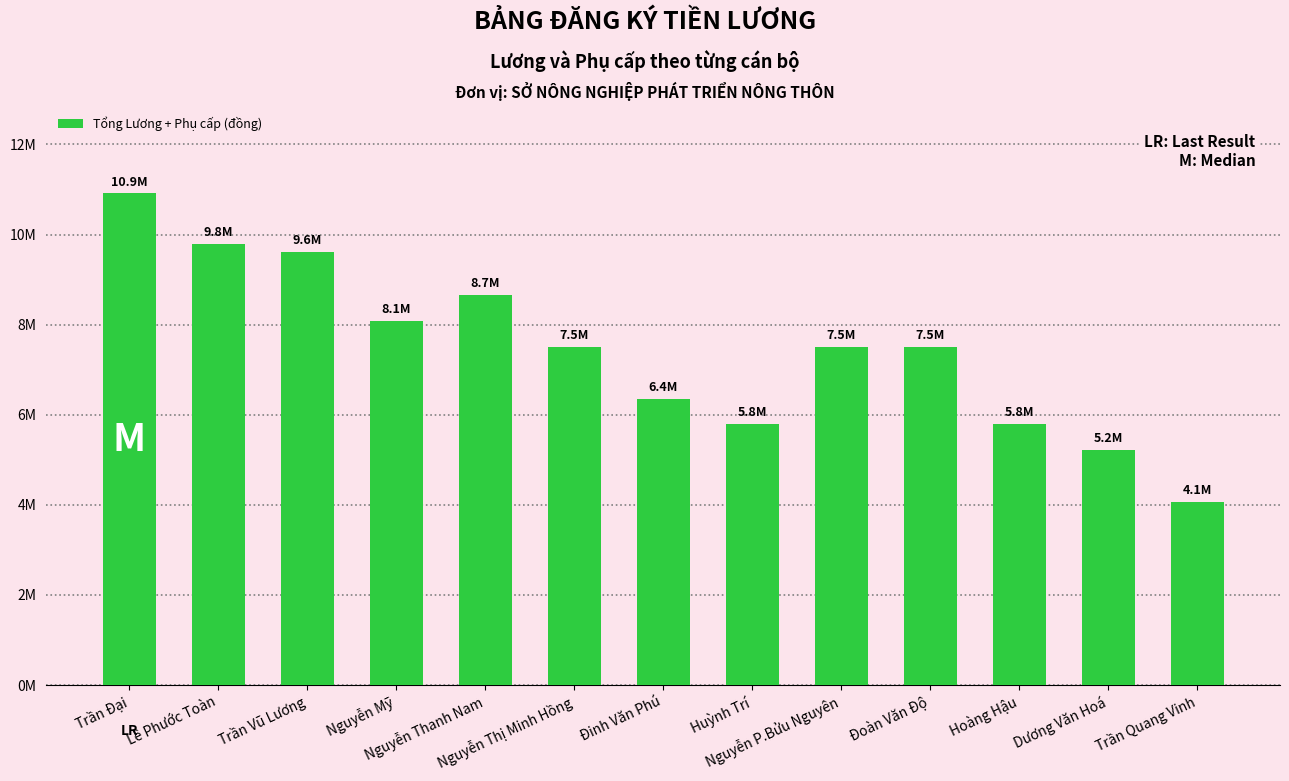

Which category has the lowest value across all series?

Trần Quang Vinh